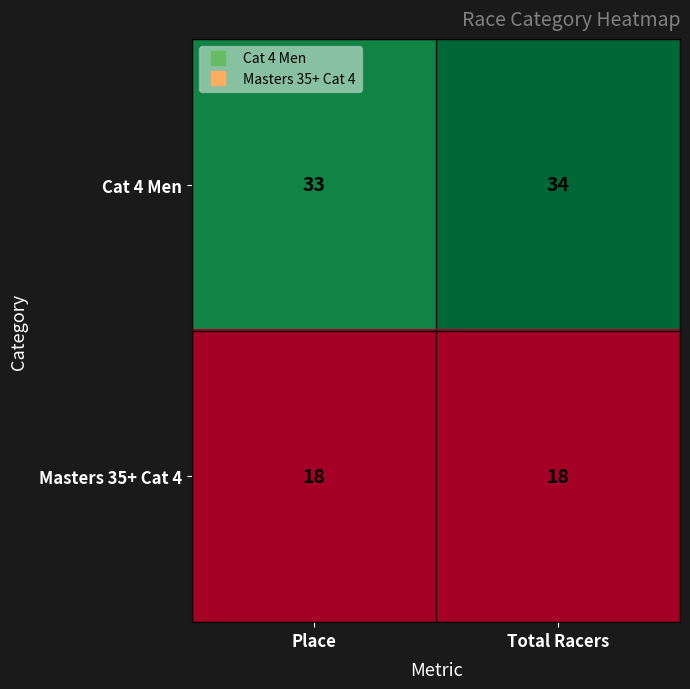

At Place, list the series in order from smallest to largest.

Masters 35+ Cat 4, Cat 4 Men